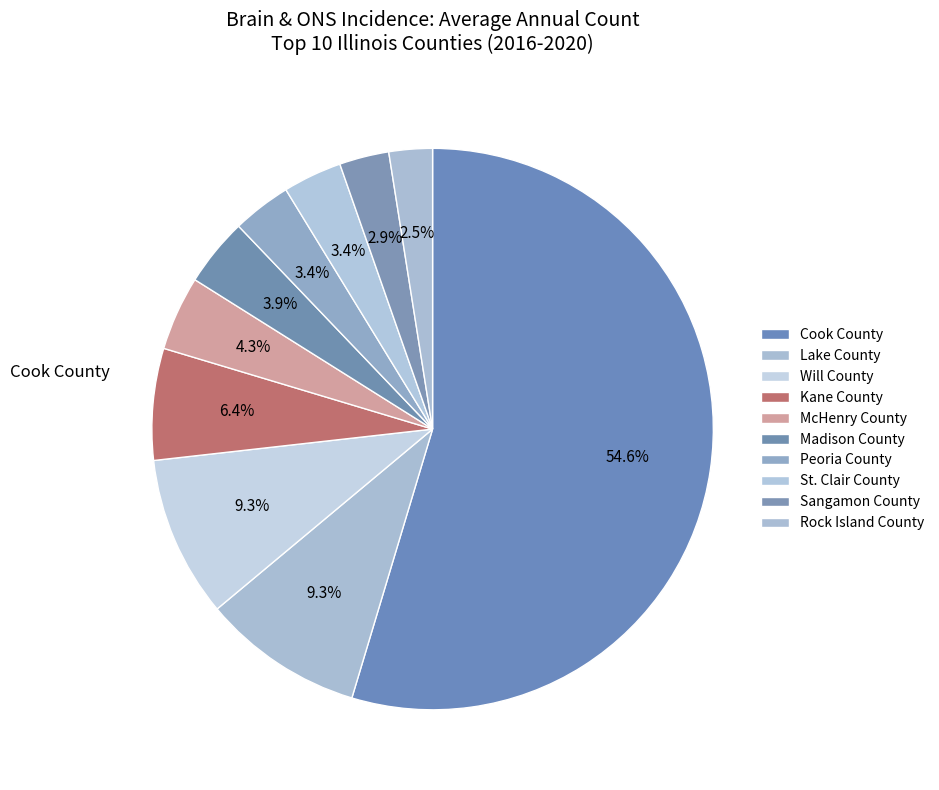

Is it true that McHenry County is 4% of the pie?

True